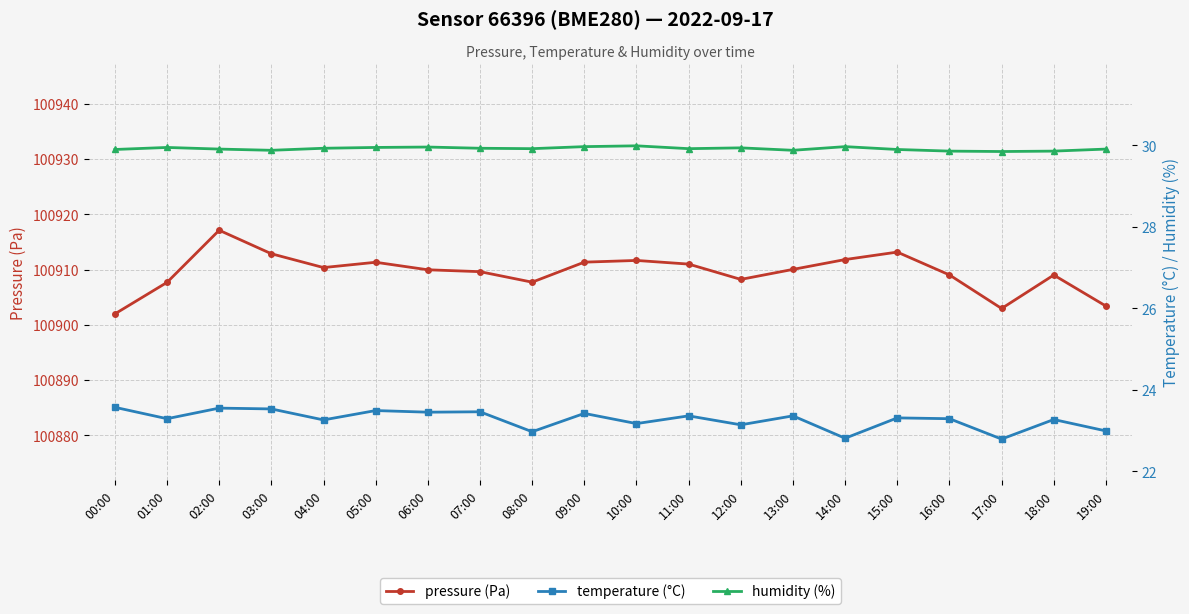

Which series has the largest total across all categories?

pressure (Pa)